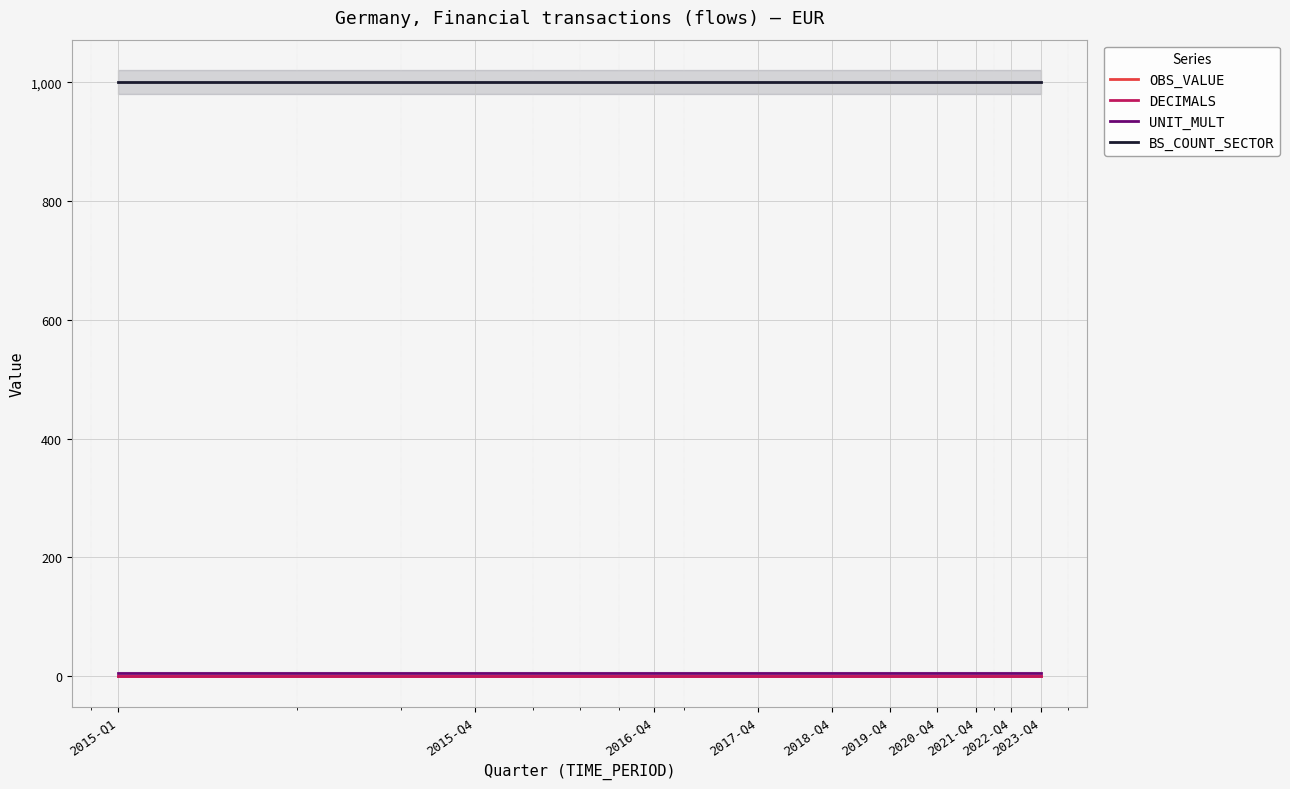

What are all the series names shown in the legend?

OBS_VALUE, DECIMALS, UNIT_MULT, BS_COUNT_SECTOR